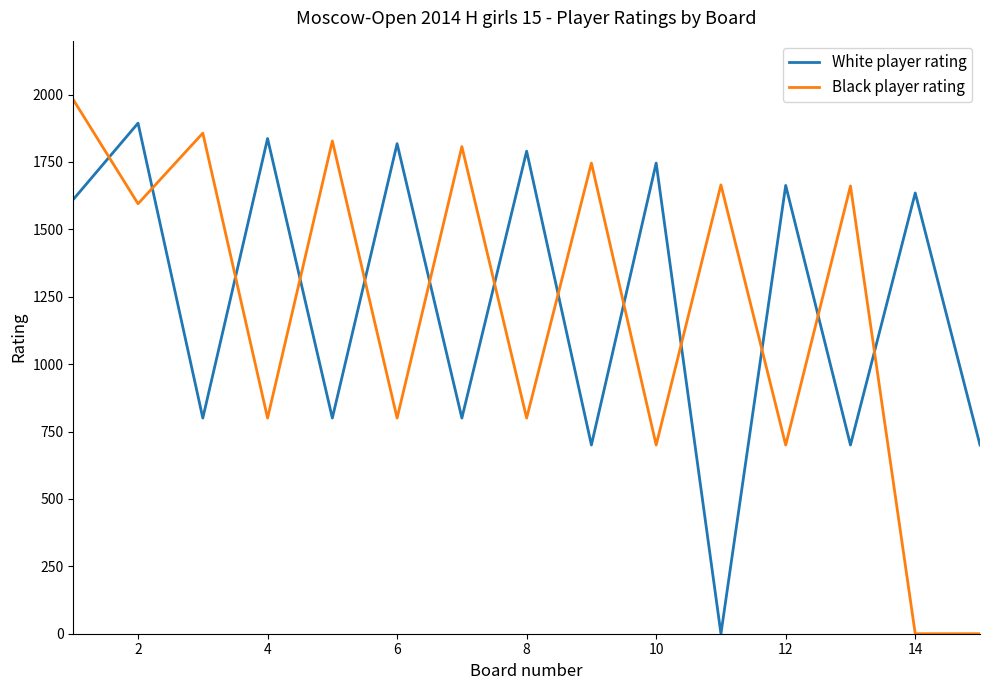

What are all the series names shown in the legend?

White player rating, Black player rating